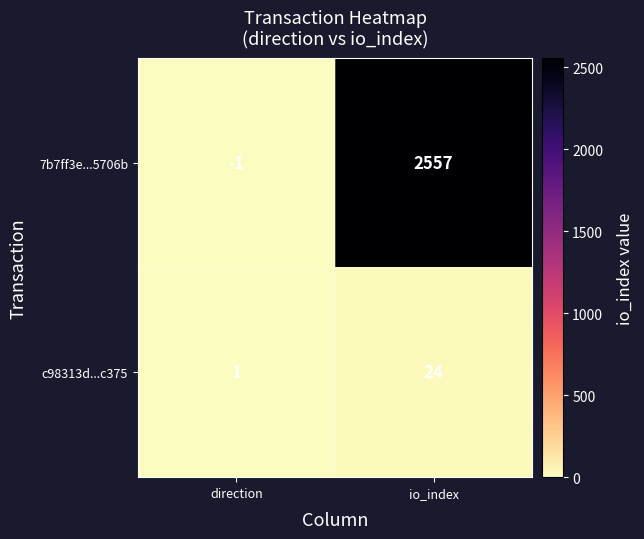

Is it true that c98313d...c375 equals 7 at io_index?

False